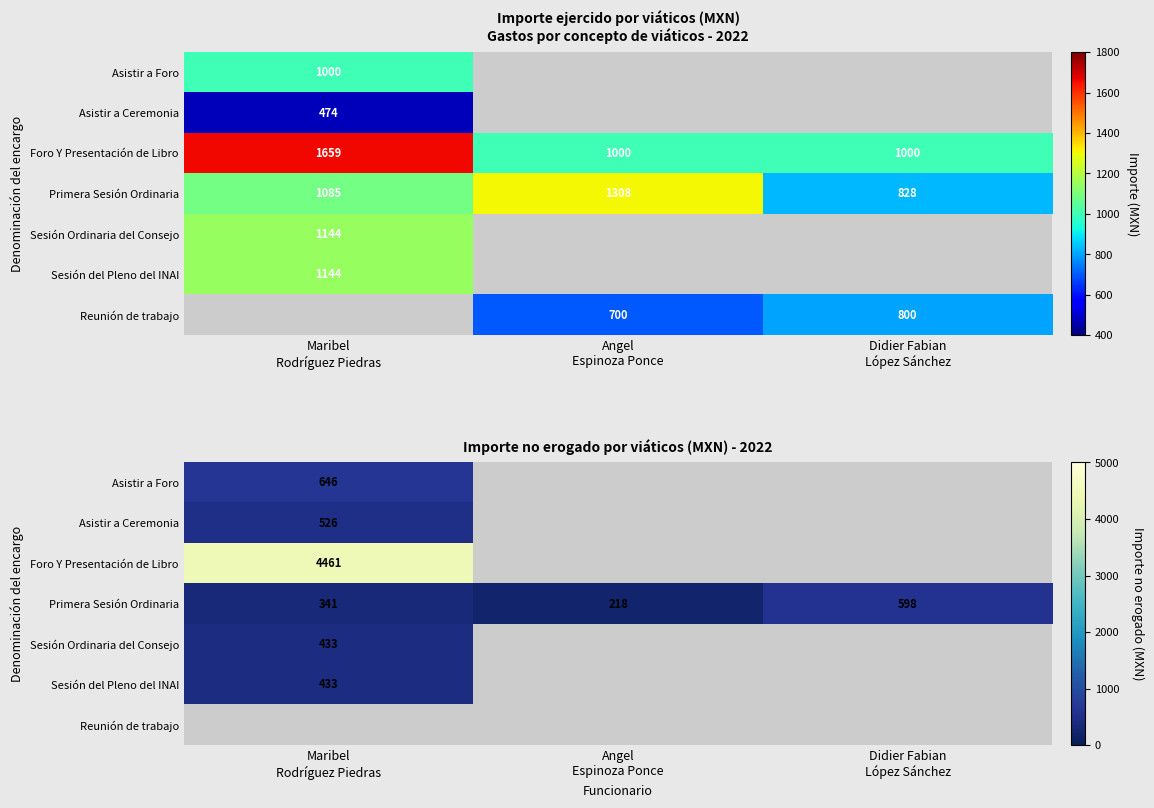

Rank the series by their maximum value, from lowest to highest.

Sesión Ordinaria del Consejo, Sesión del Pleno del INAI, Asistir a Ceremonia, Primera Sesión Ordinaria, Asistir a Foro, Foro Y Presentación de Libro, Reunión de trabajo